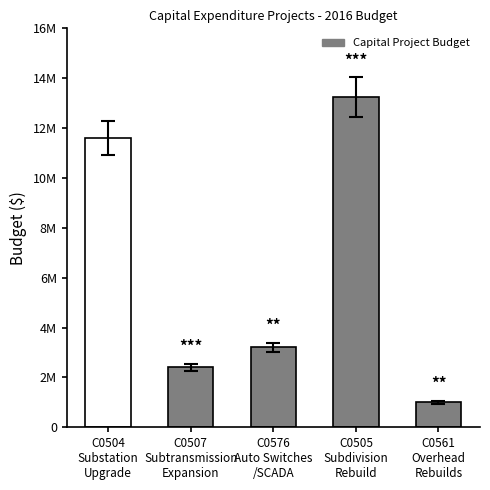

What is the value of the 1st bar from the left?

11600000